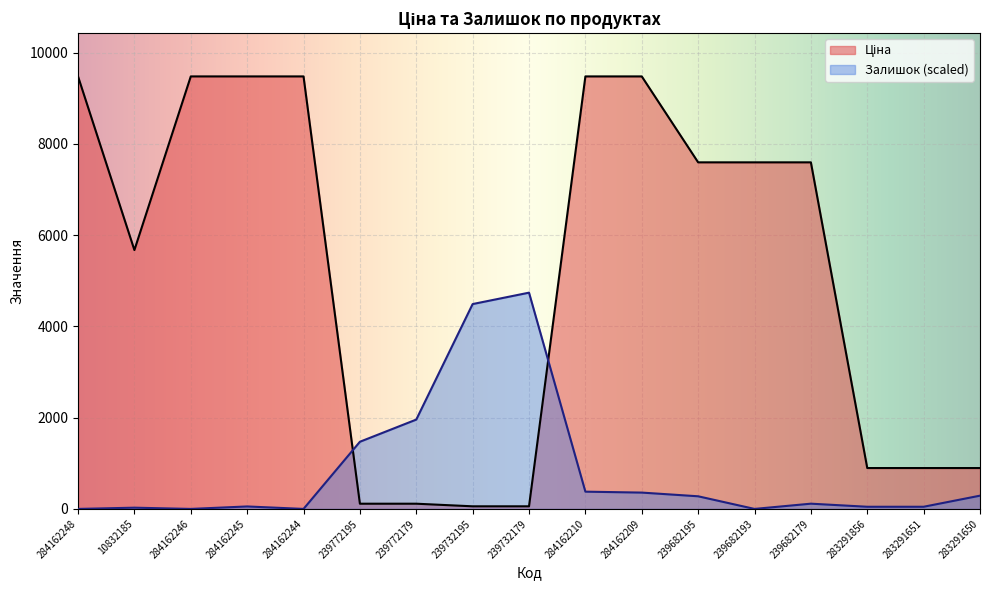

What is the sum of all Залишок values?

14253.9